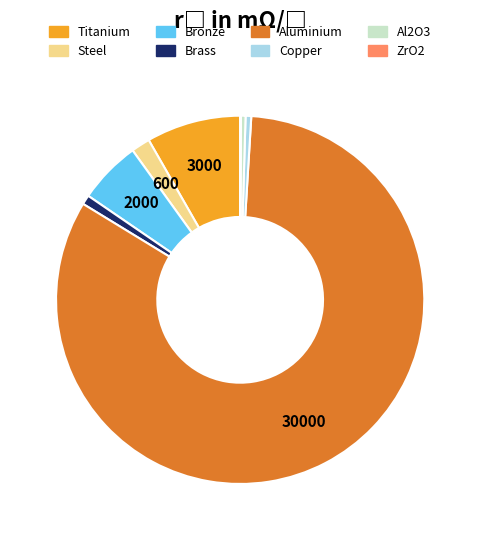

Is it true that Titanium is 8% of the pie?

True